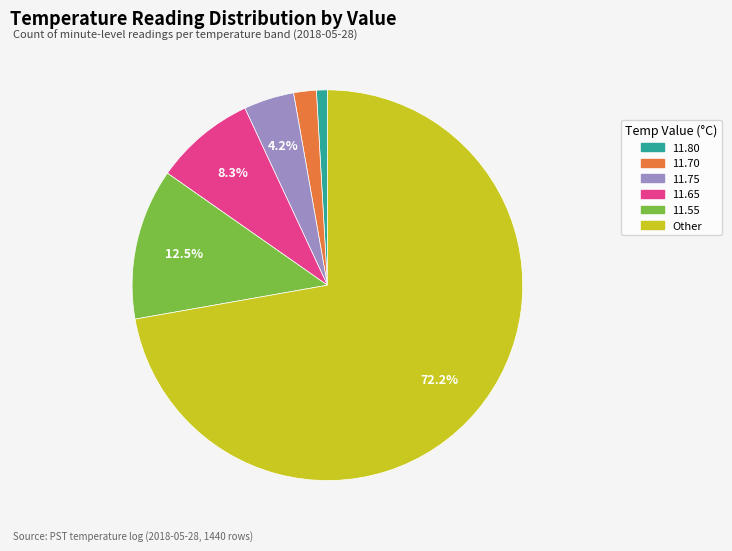

Is there a majority slice in this chart?

Yes